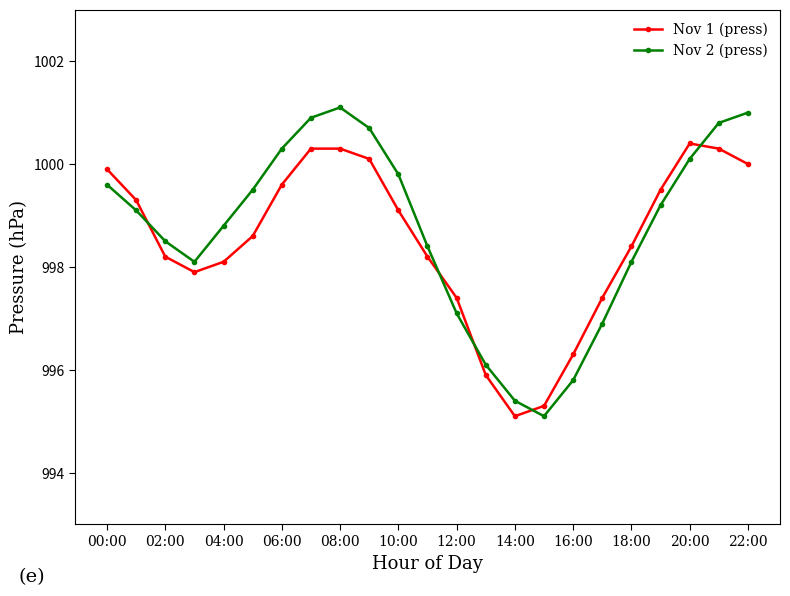

Which series has the largest range (max minus min)?

Nov 2 (press)